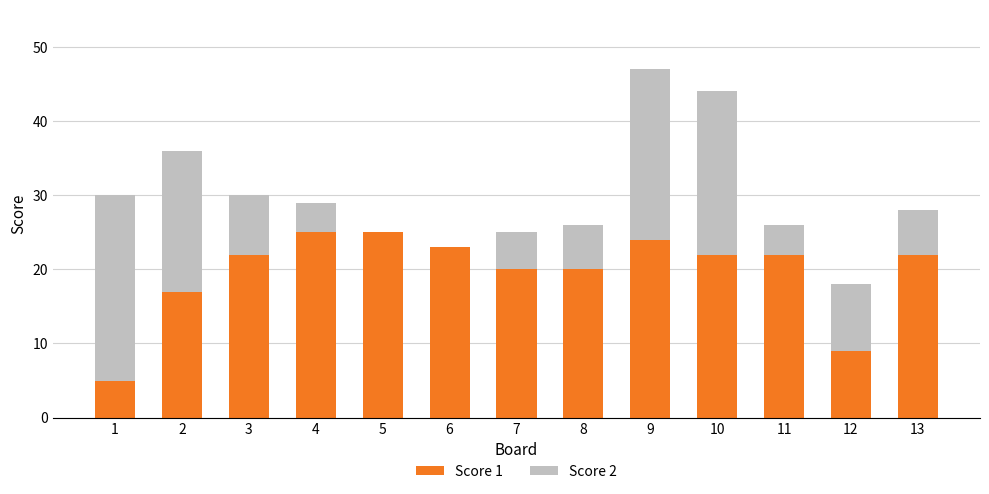

The value of Score 1 at 7 is 20. True or false?

True